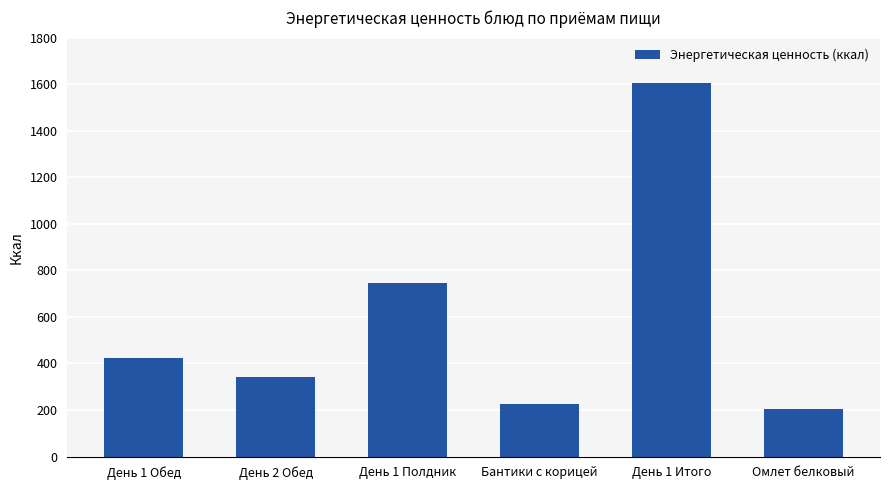

How many values exceed 422?

3